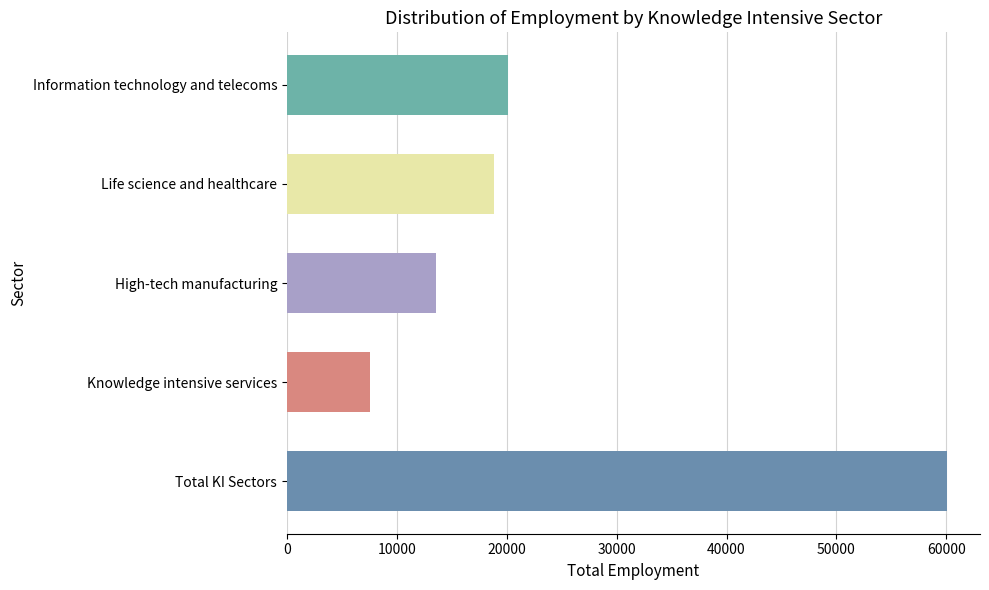

What is the difference between the values at Information technology and telecoms and High-tech manufacturing?

6542